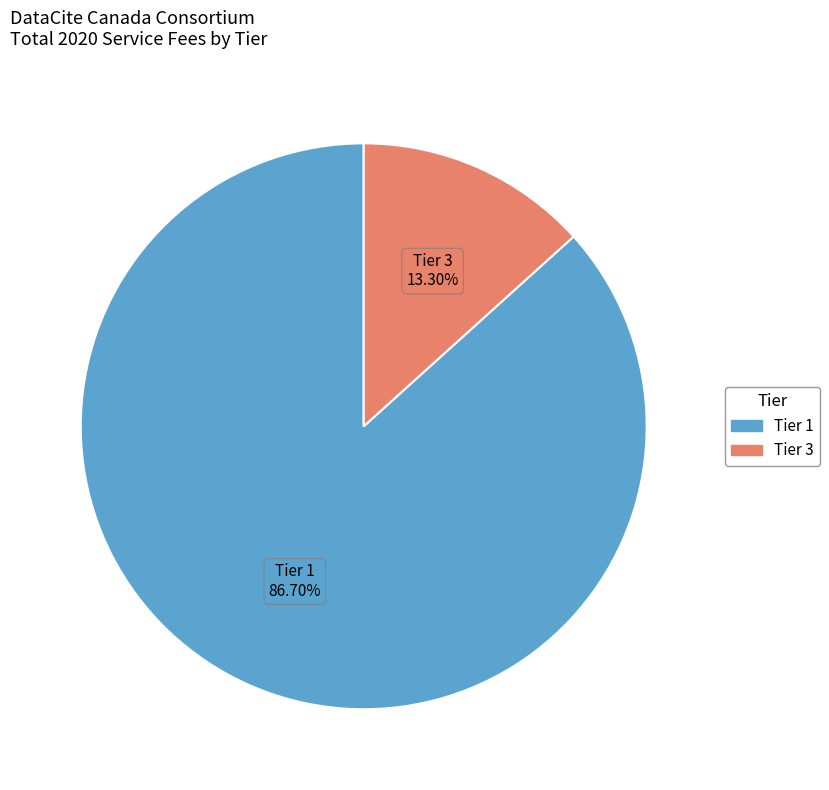

Is there a majority slice in this chart?

Yes